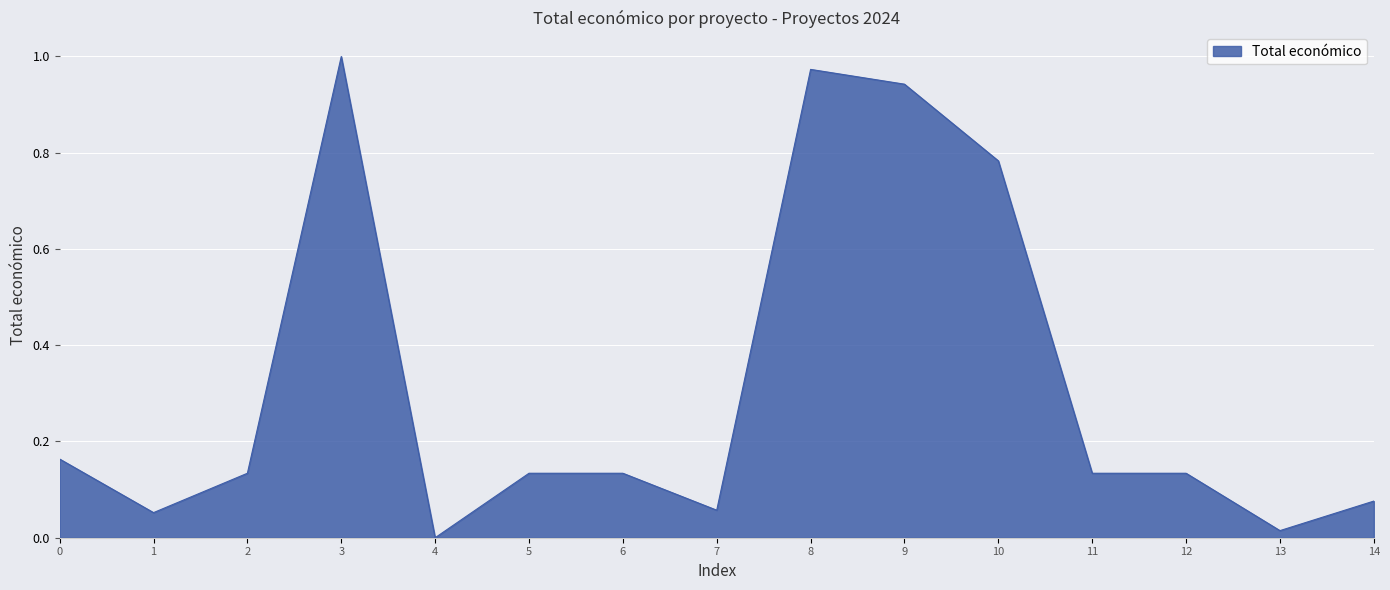

Which category has the highest value across all series?

3